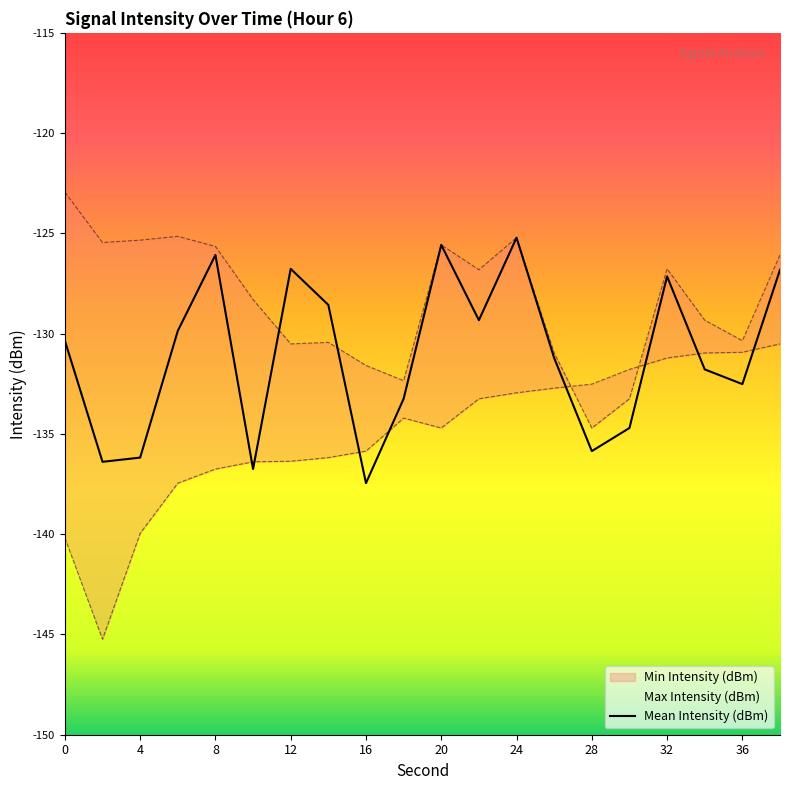

How many interior local peaks (higher than both neighbors) does the data have?

5